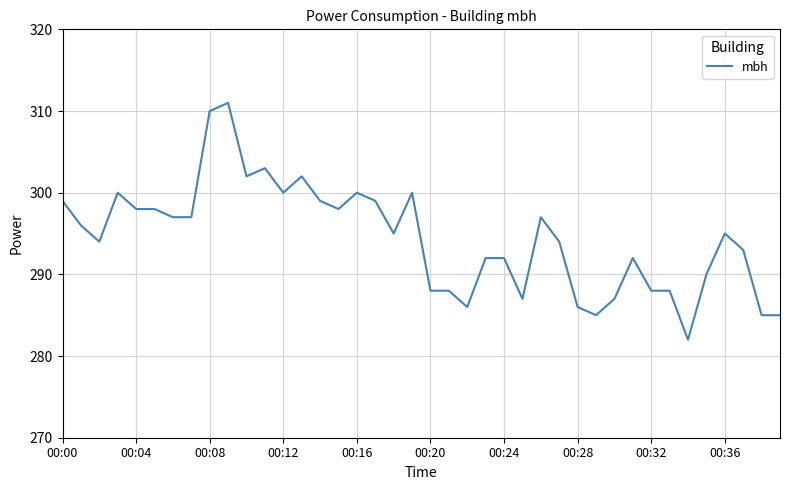

What is the average value?

294